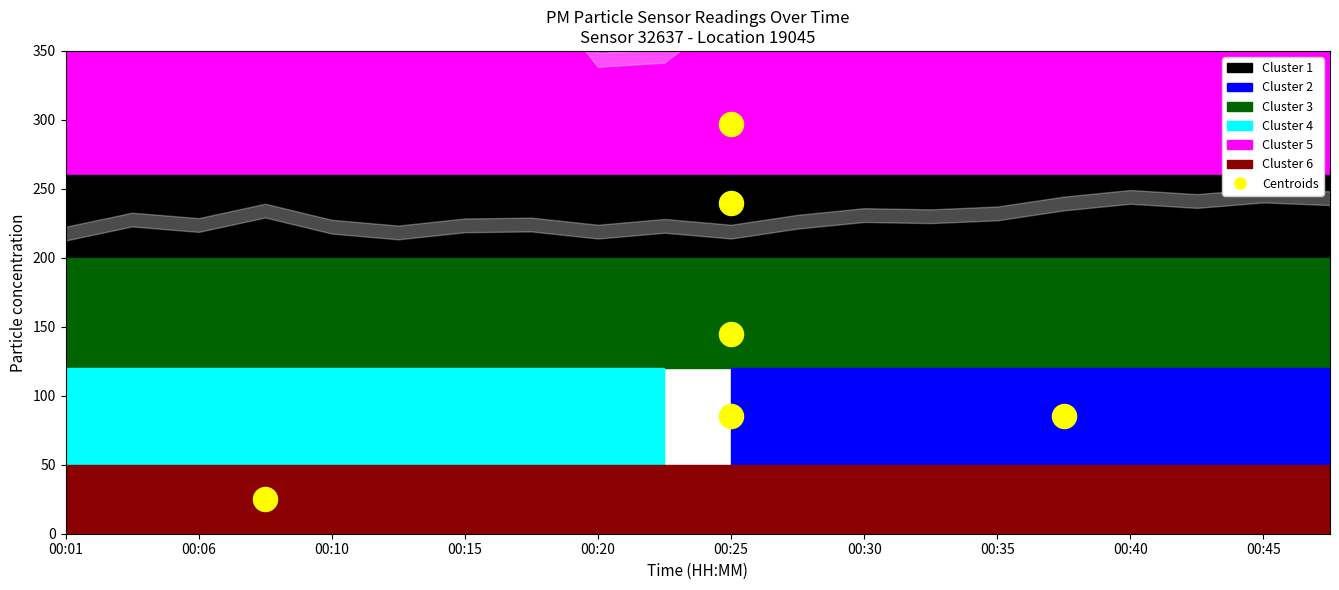

What Y value in the scatter plot is closest to 161?

145